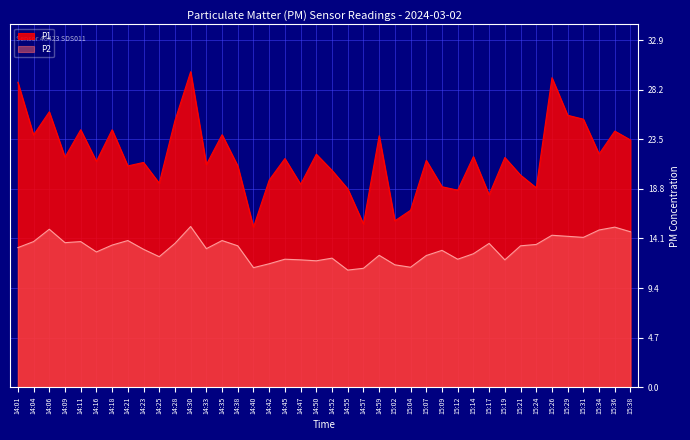

Which series has the widest spread of values?

P1